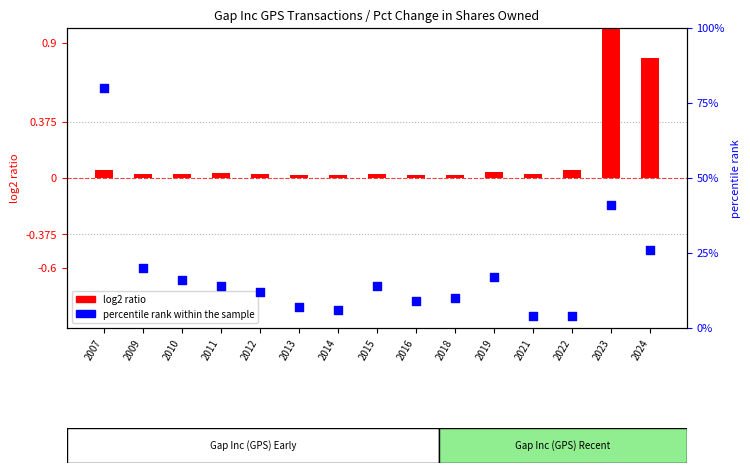

Is the value of log2 ratio at 2016 greater than the value of percentile rank within the sample at 2007?

No